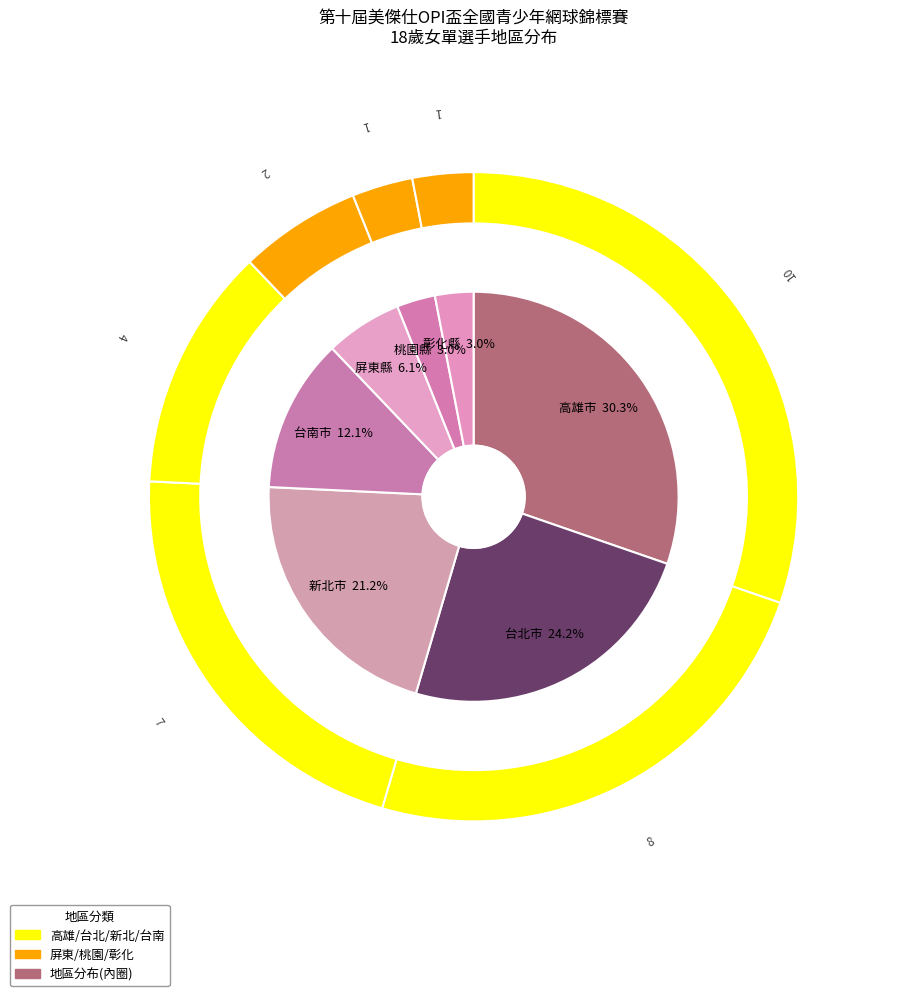

What is the change in value from 新北市 to 桃園縣?

-6